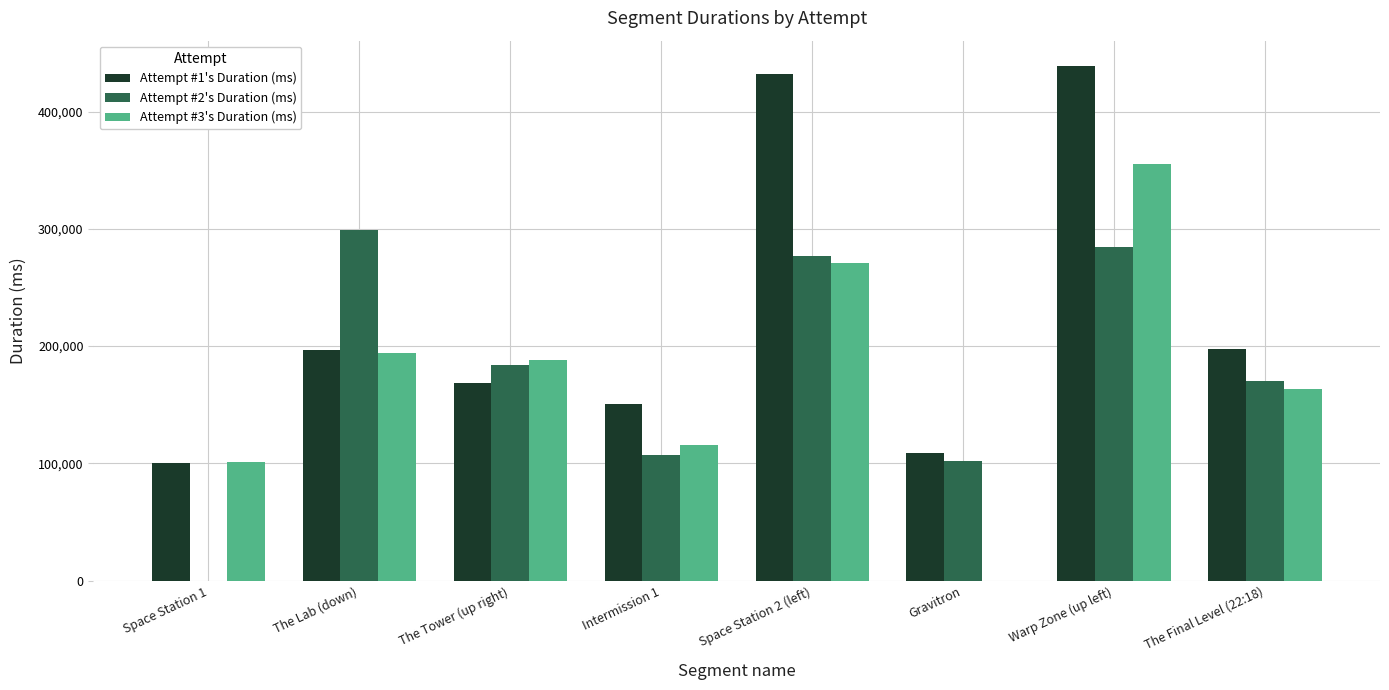

What is the sum of all Attempt #2's Duration (ms) values?

1423116